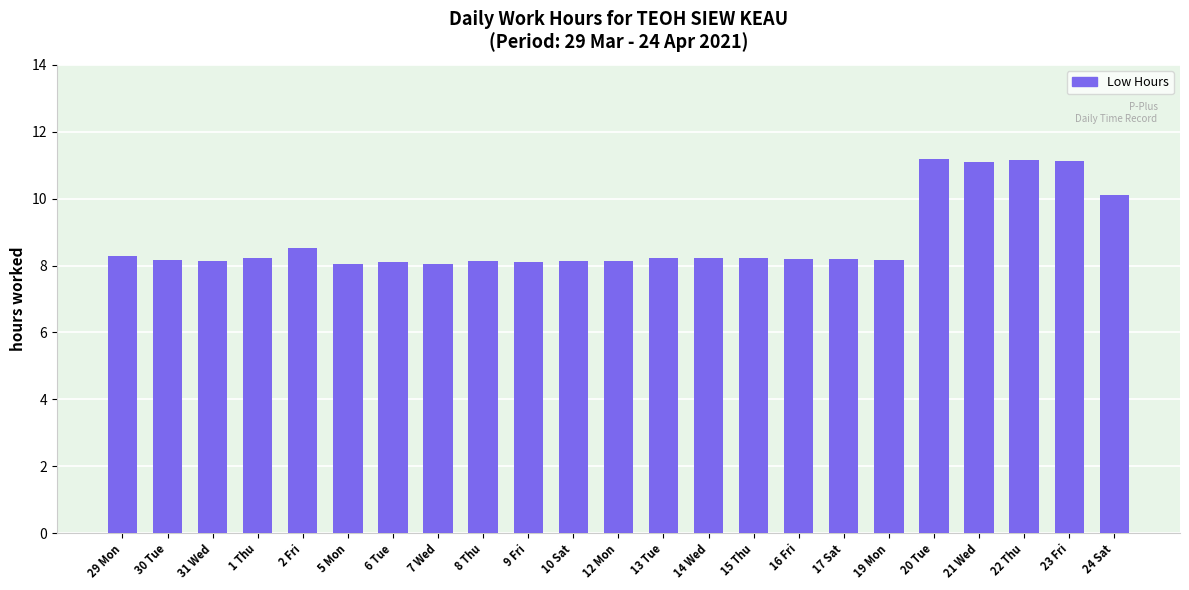

Where is the data nearest to the value 9?

2 Fri